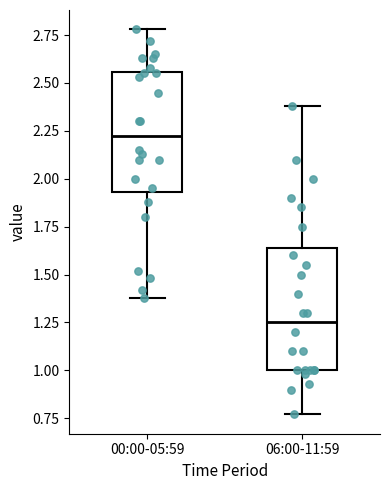

Reading left to right, transcribe this box plot: for each box, give where its median line is, the range the box spans, and where its two whiskers end, as read against the y-axis. The values are not printed on the chart, so give them approximately, as read against the axis.

00:00-05:59: median 2.25, box 1.95 to 2.55, whiskers 1.40 to 2.80
06:00-11:59: median 1.25, box 1.00 to 1.65, whiskers 0.75 to 2.40